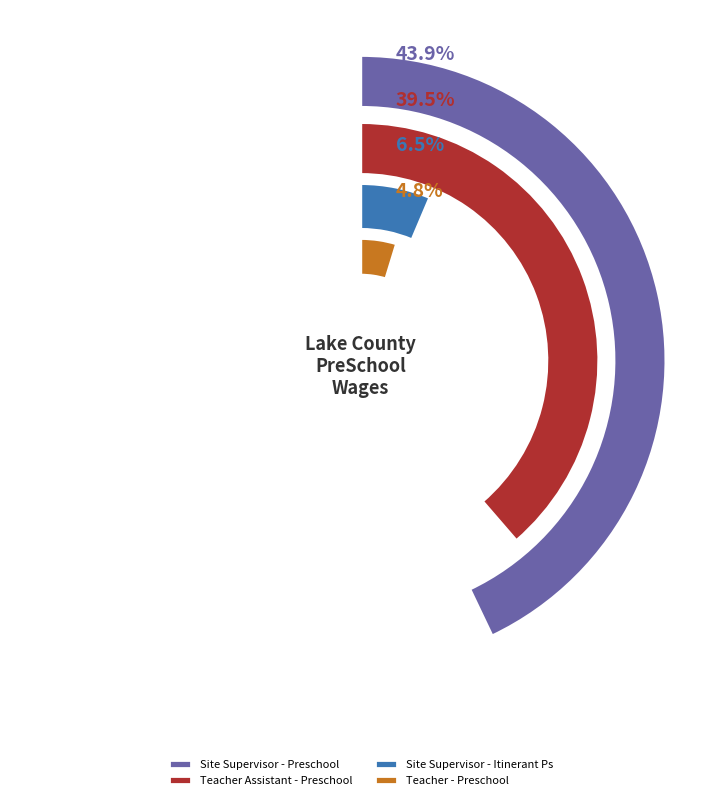

Does Teacher Assistant Itinerant-Ps account for over 50% of the chart?

No